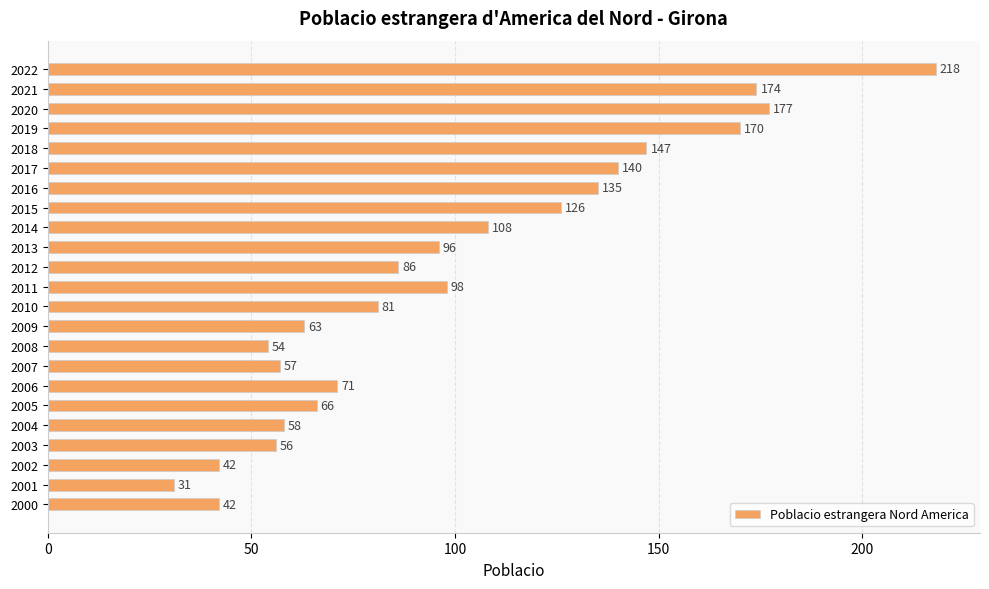

What is the value of the 22nd bar from the top?

31